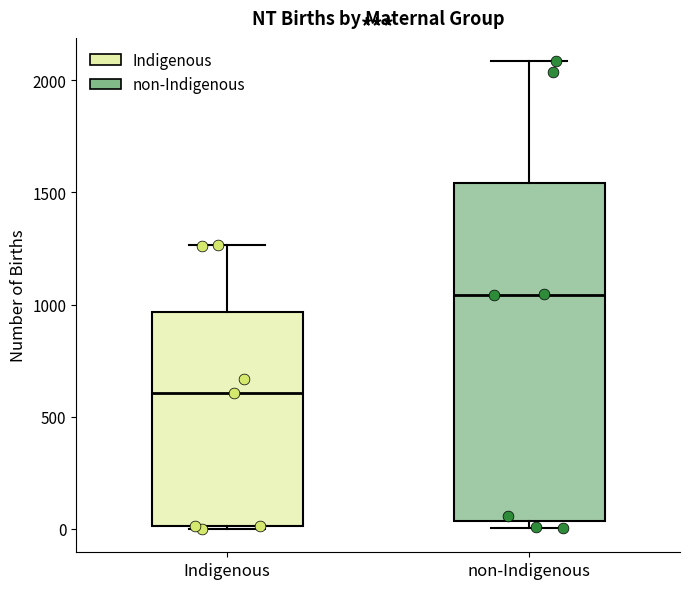

Which box's median line is the highest?

non-Indigenous